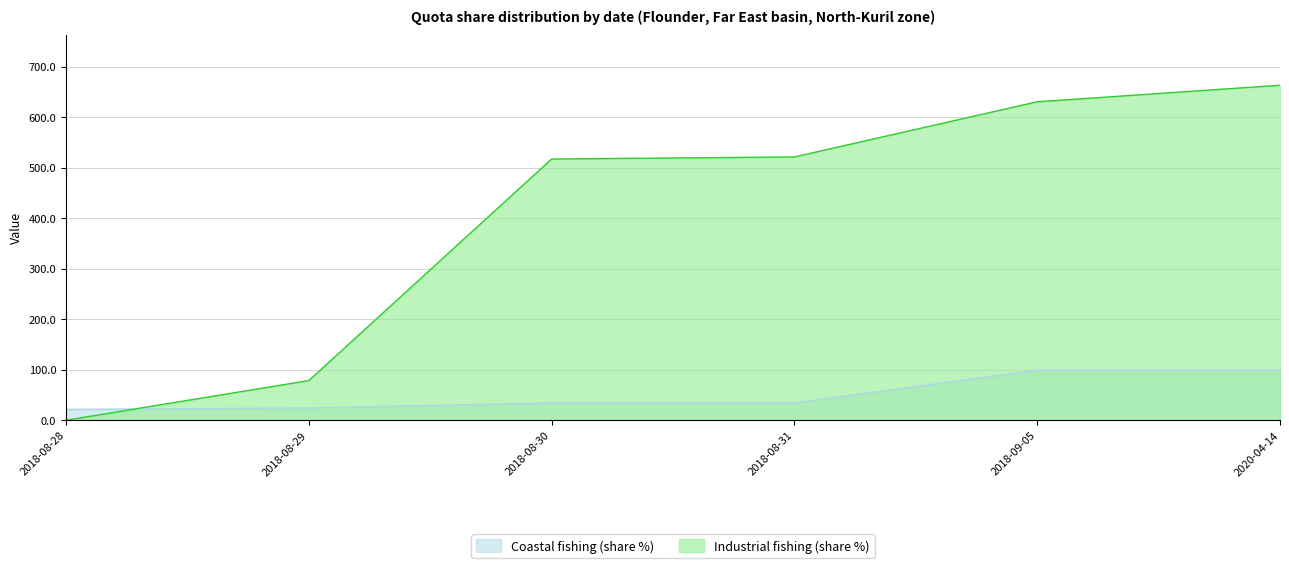

Which series has the largest total across all categories?

Industrial fishing (share %)